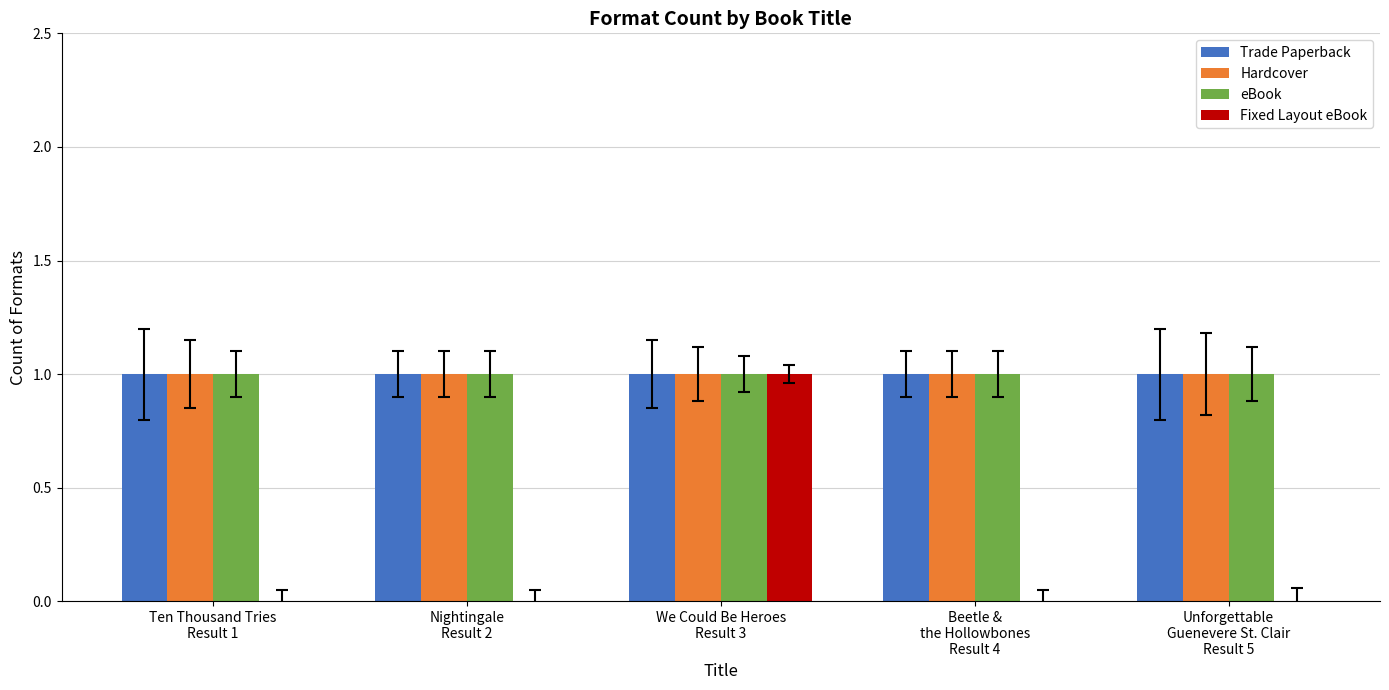

True or false: Trade Paperback has a value of 2 at Nightingale
Result 2.

False